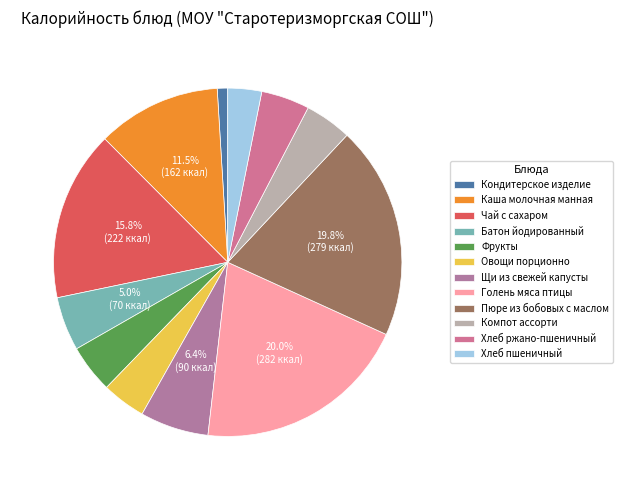

What is the smallest slice in the pie chart?

Кондитерское изделие